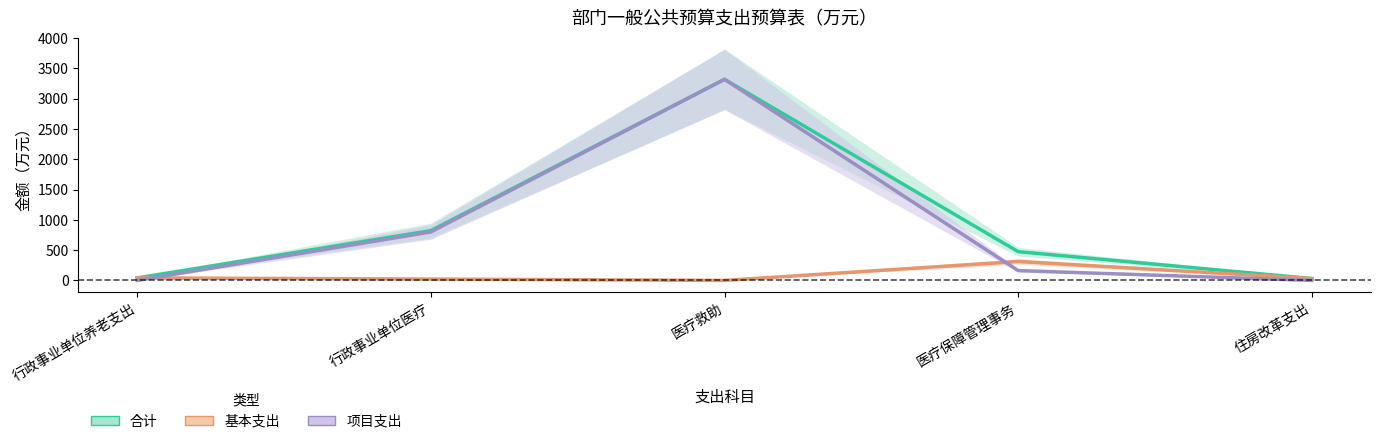

What is the difference between the second highest and minimum values in the 项目支出 series?

800.0